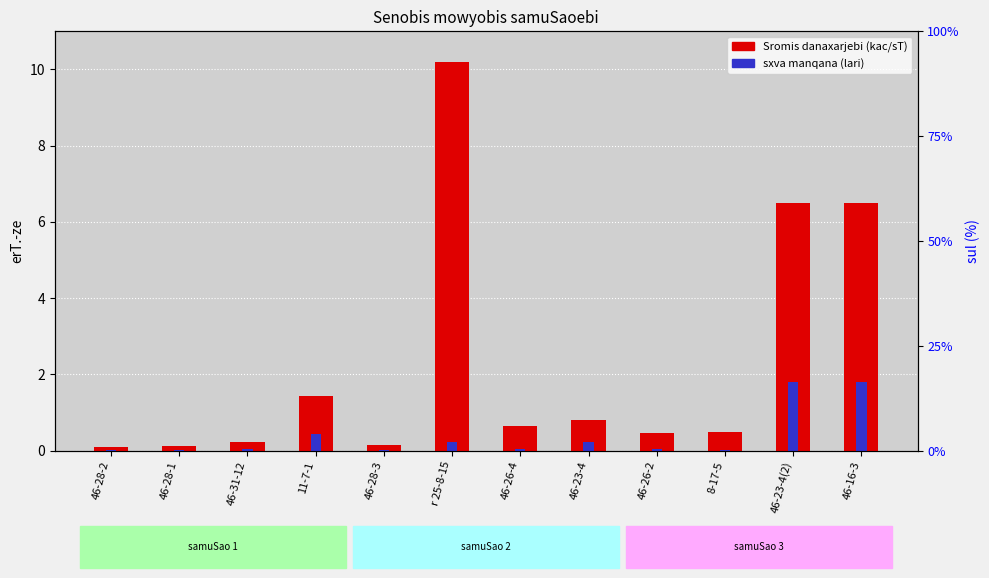

Reading left to right, transcribe all the data shown in this chart.

Sromis danaxarjebi: 46-28-2=0.1	46-28-1=0.1	46-31-12=0.2	11-7-1=1.4	46-28-3=0.2	r 25-8-15=10.2	46-26-4=0.7	46-23-4=0.8	46-26-2=0.5	8-17-5=0.5	46-23-4(2)=6.5	46-16-3=6.5
sxva manqana: 46-28-2=0.0	46-28-1=0.0	46-31-12=0.0	11-7-1=0.4	46-28-3=0.0	r 25-8-15=0.2	46-26-4=0.0	46-23-4=0.2	46-26-2=0.1	8-17-5=0.0	46-23-4(2)=1.8	46-16-3=1.8